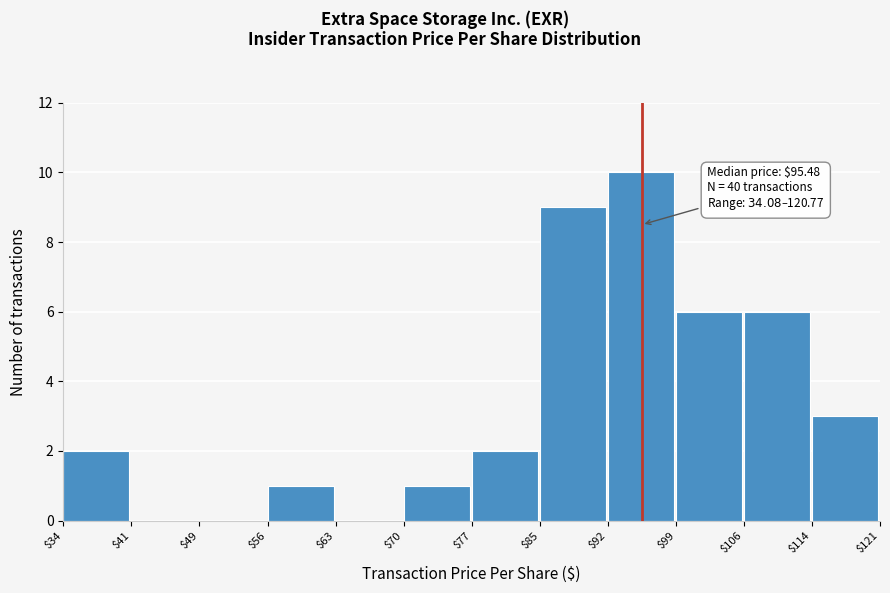

Over which range of the x-axis is the bar tallest?

$92 to $99